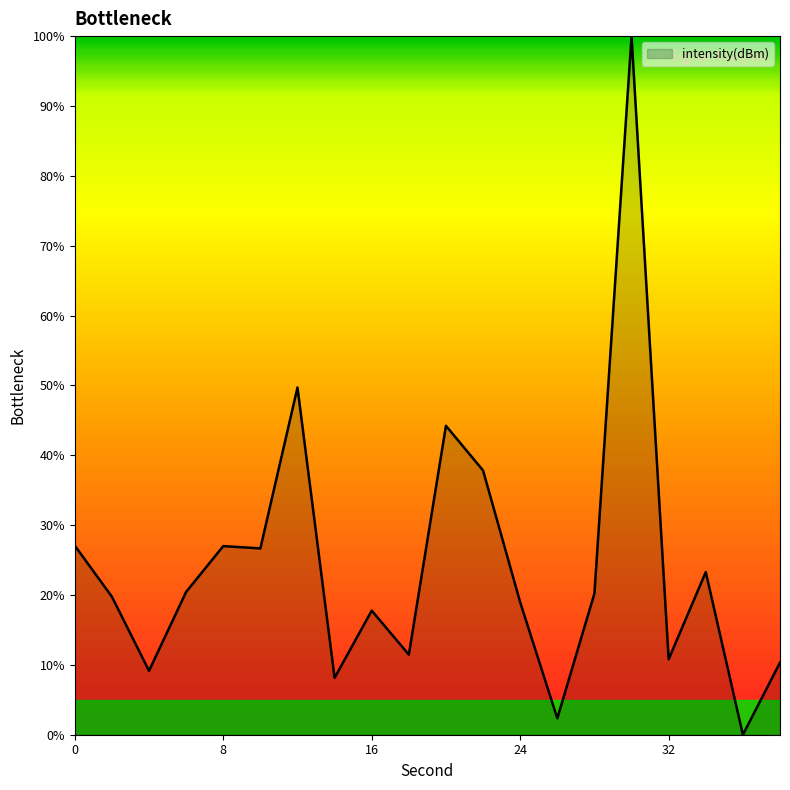

What is the greatest value displayed?

100.0